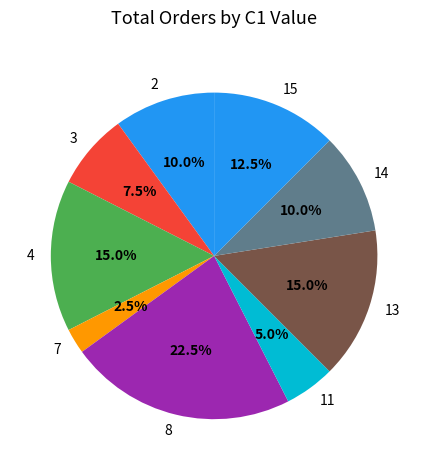

Which category has the smallest portion of the pie?

7